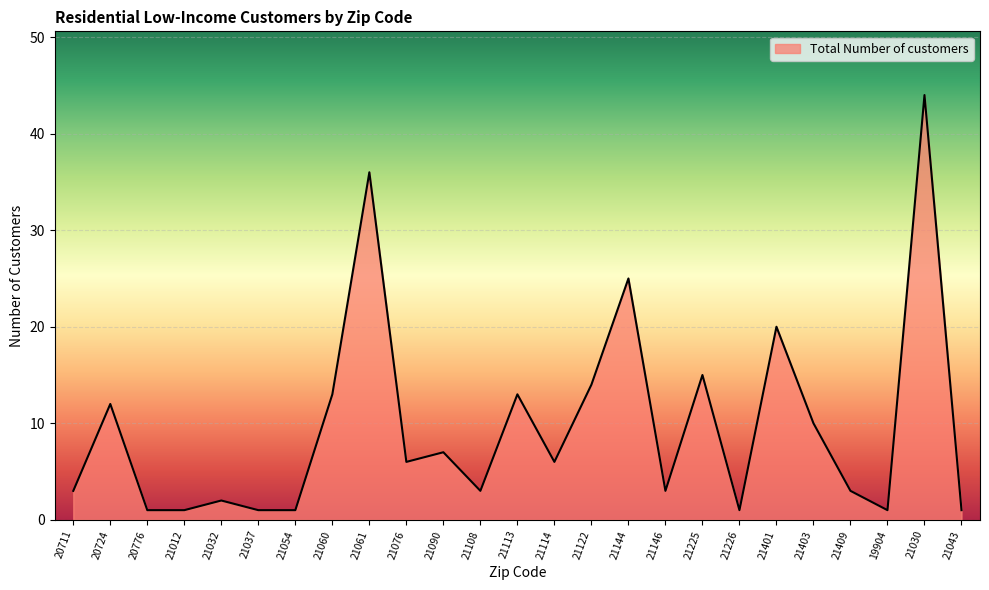

What position from the left is 21122?

15